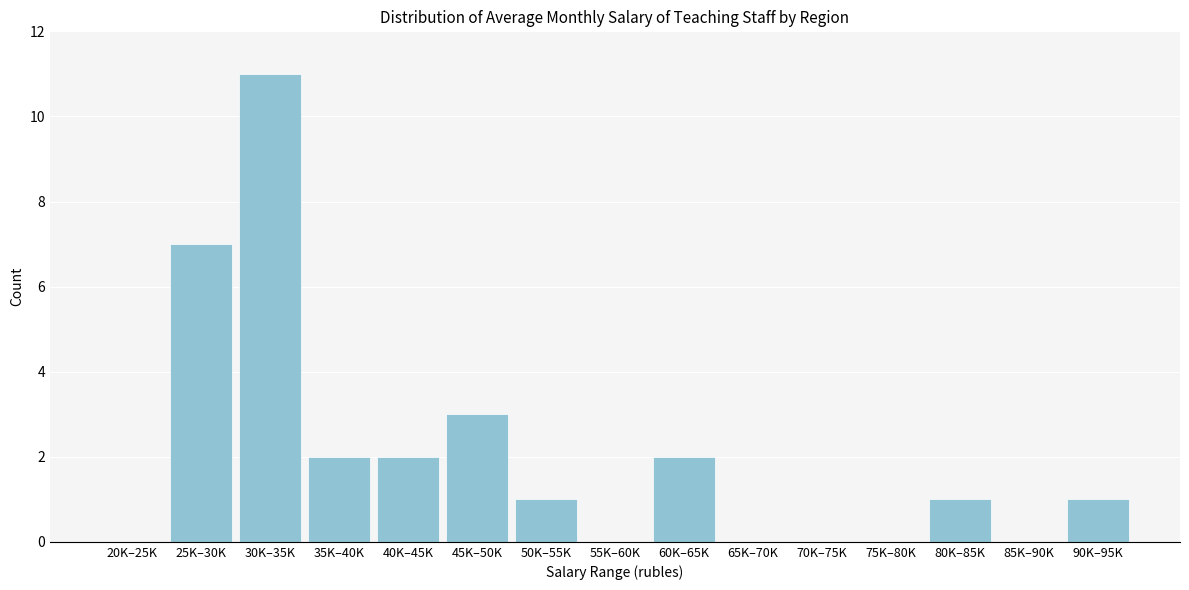

Reading left to right, what are all the values shown in this chart?

20K–25K=0	25K–30K=7	30K–35K=11	35K–40K=2	40K–45K=2	45K–50K=3	50K–55K=1	55K–60K=0	60K–65K=2	65K–70K=0	70K–75K=0	75K–80K=0	80K–85K=1	85K–90K=0	90K–95K=1